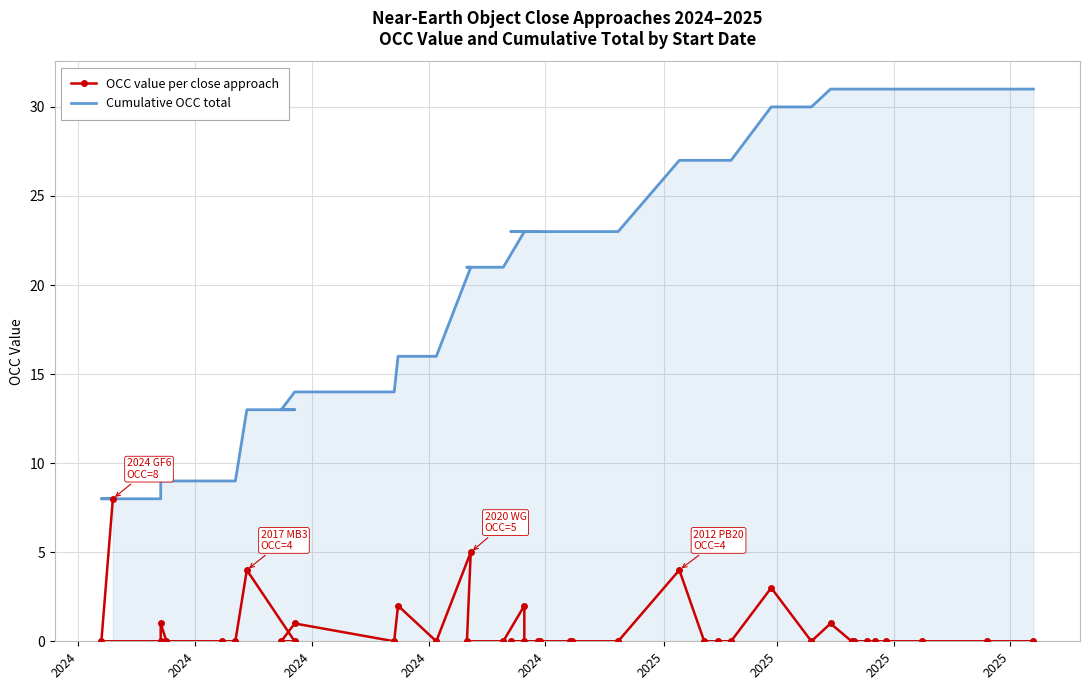

What is the maximum value for Cumulative OCC total?

31